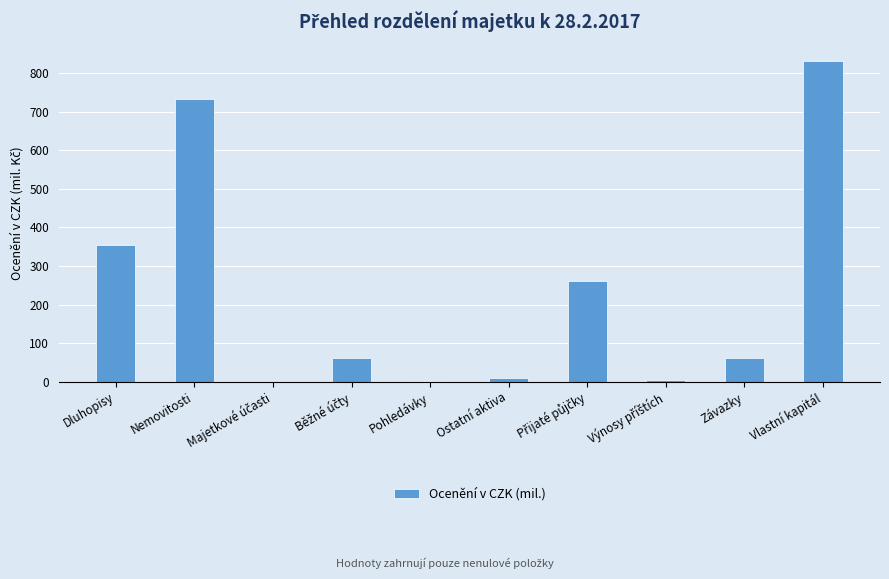

What is the average value?

232.0